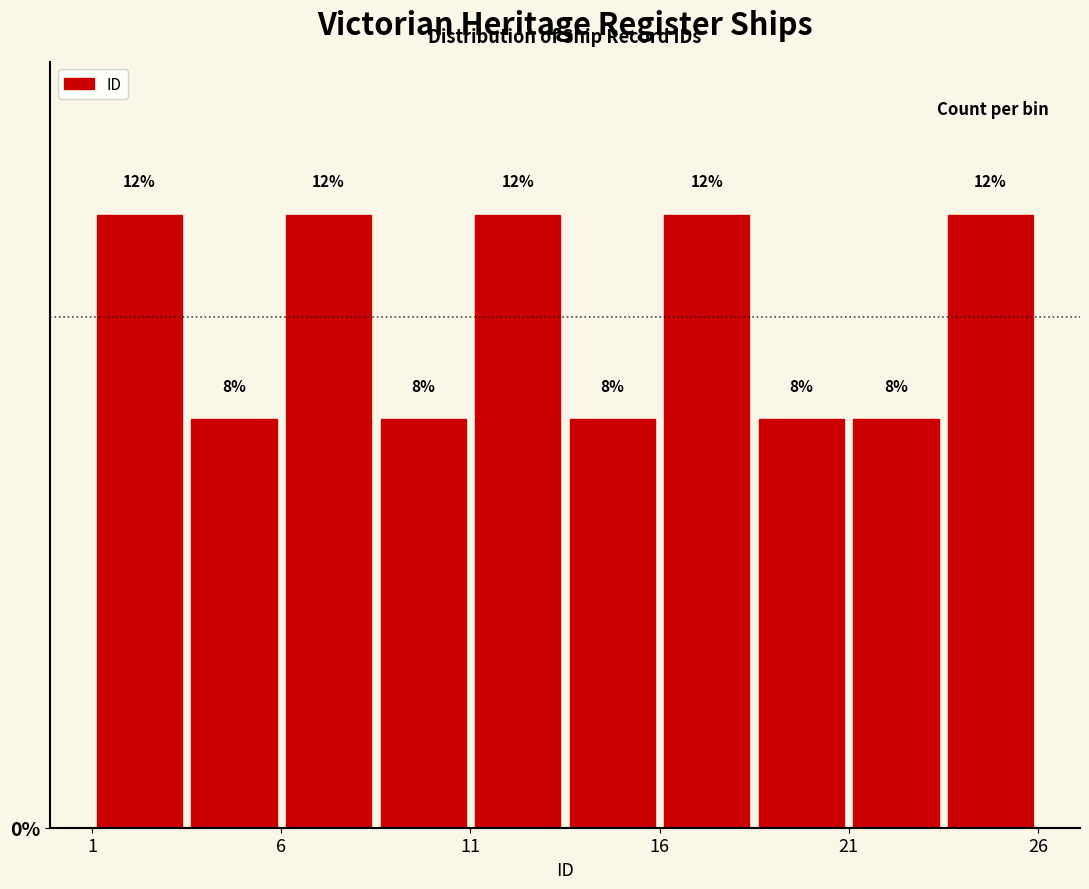

Reading left to right, list every bar in this chart as the range it spans on the x-axis followed by its height.

1.0 to 3.5: 12
3.5 to 6.0: 8
6.0 to 8.5: 12
8.5 to 11.0: 8
11.0 to 13.5: 12
13.5 to 16.0: 8
16.0 to 18.5: 12
18.5 to 21.0: 8
21.0 to 23.5: 8
23.5 to 26.0: 12